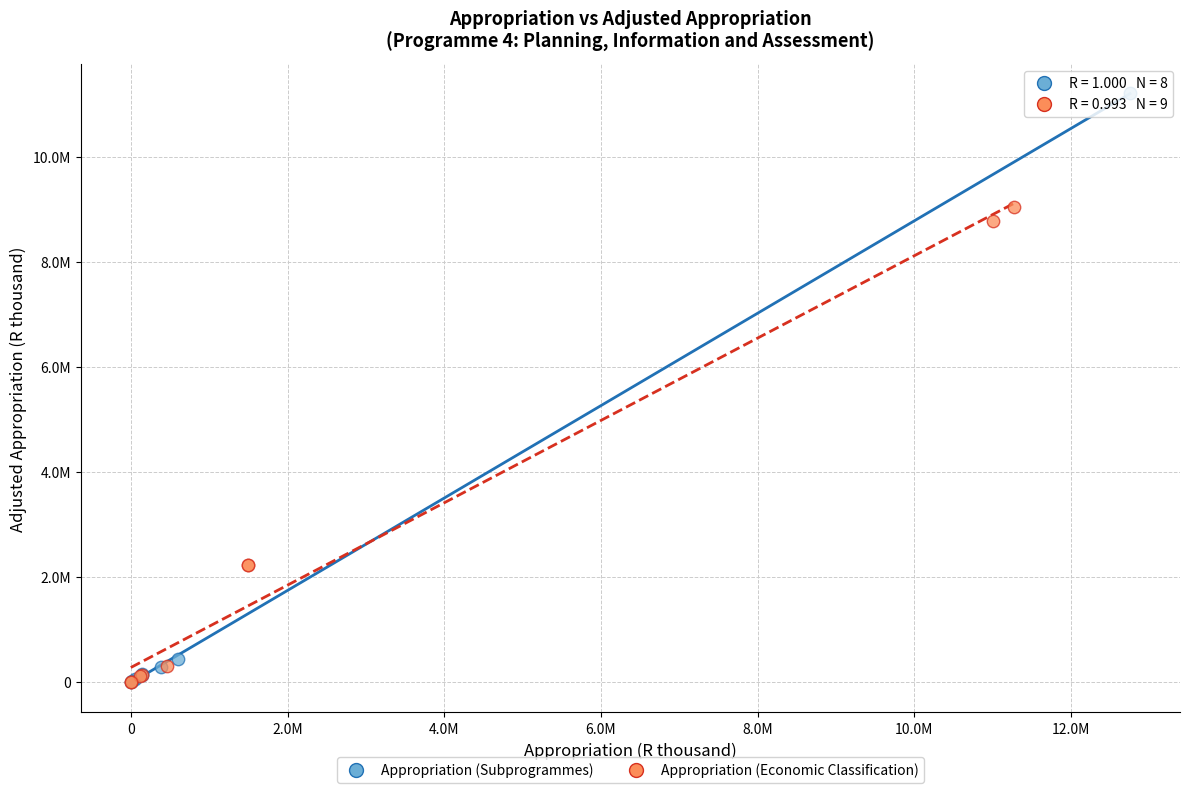

Which series has the widest spread of Y values?

Appropriation (Subprogrammes)